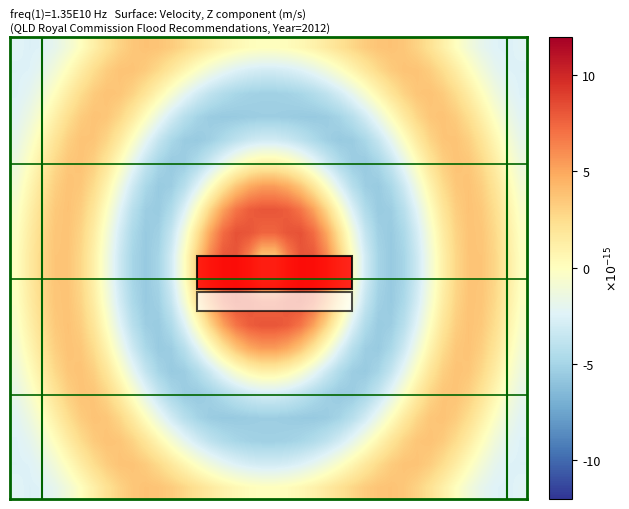

Count the number of data series in this chart.

20